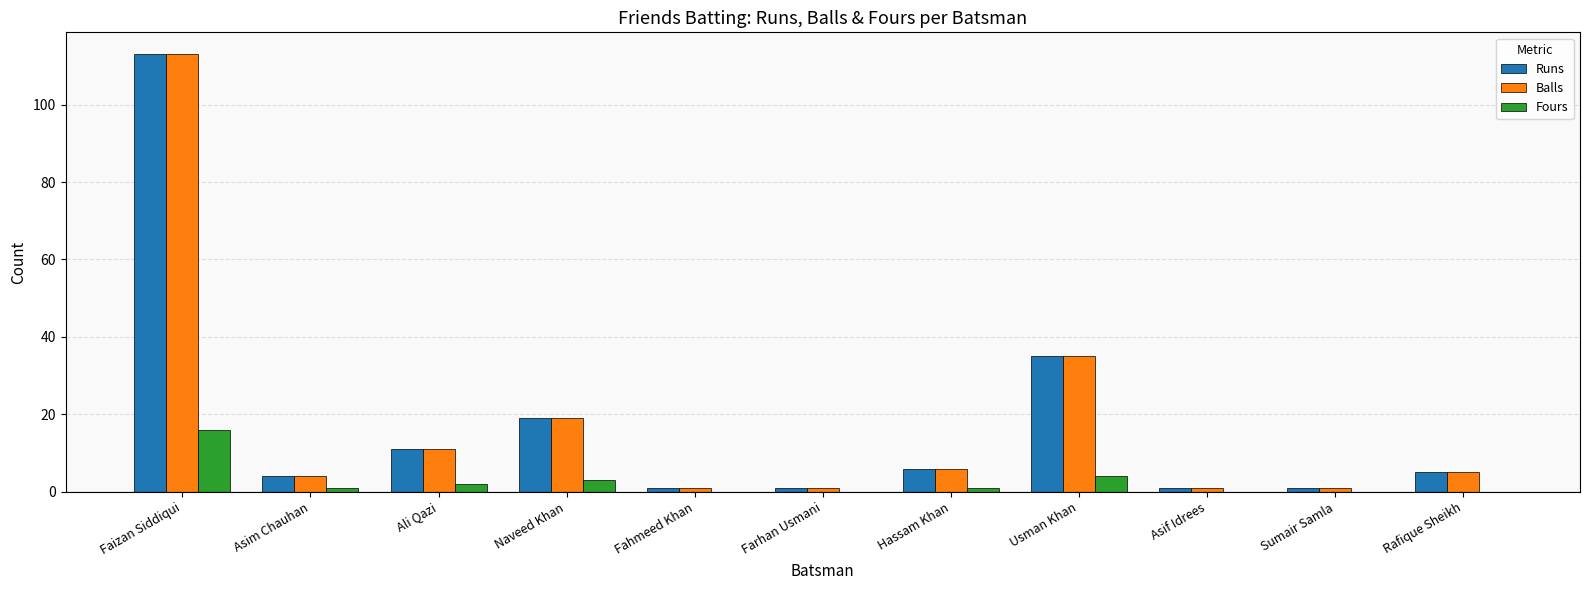

The Balls series shows 5 at Rafique Sheikh. True or false?

True